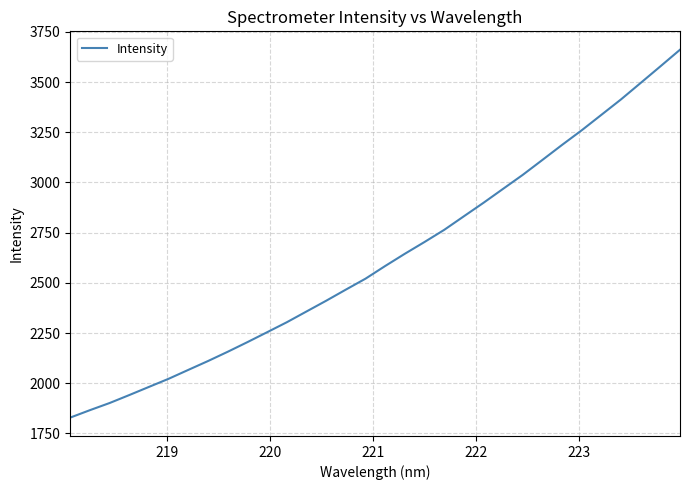

What is the difference between the maximum and minimum values?

1833.1